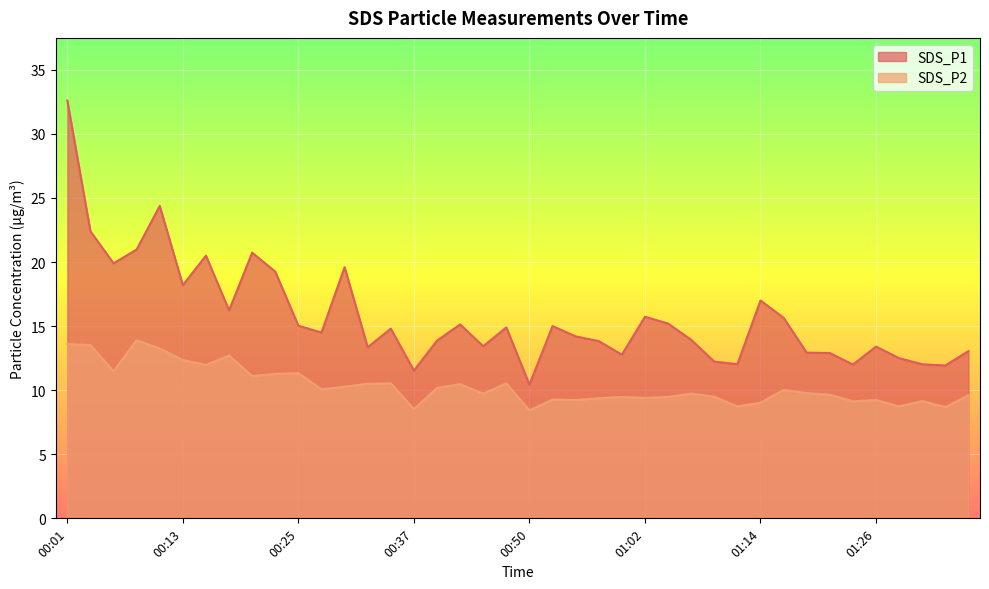

At which category is the sum across all series the highest?

00:01